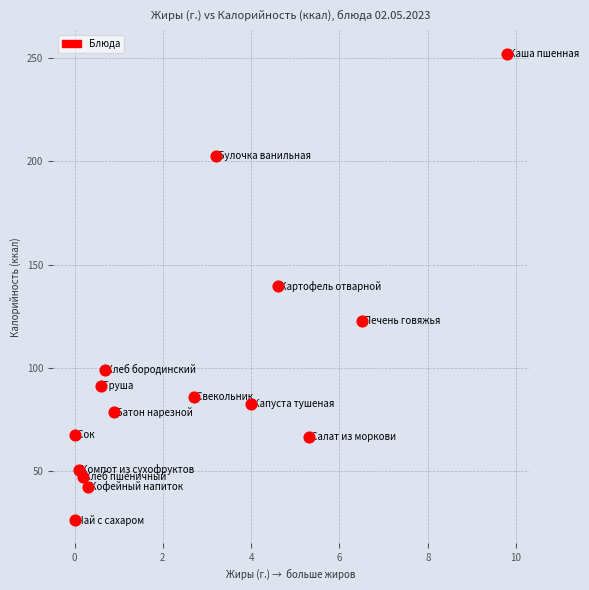

What is the range of Y values (max minus min)?

226.2